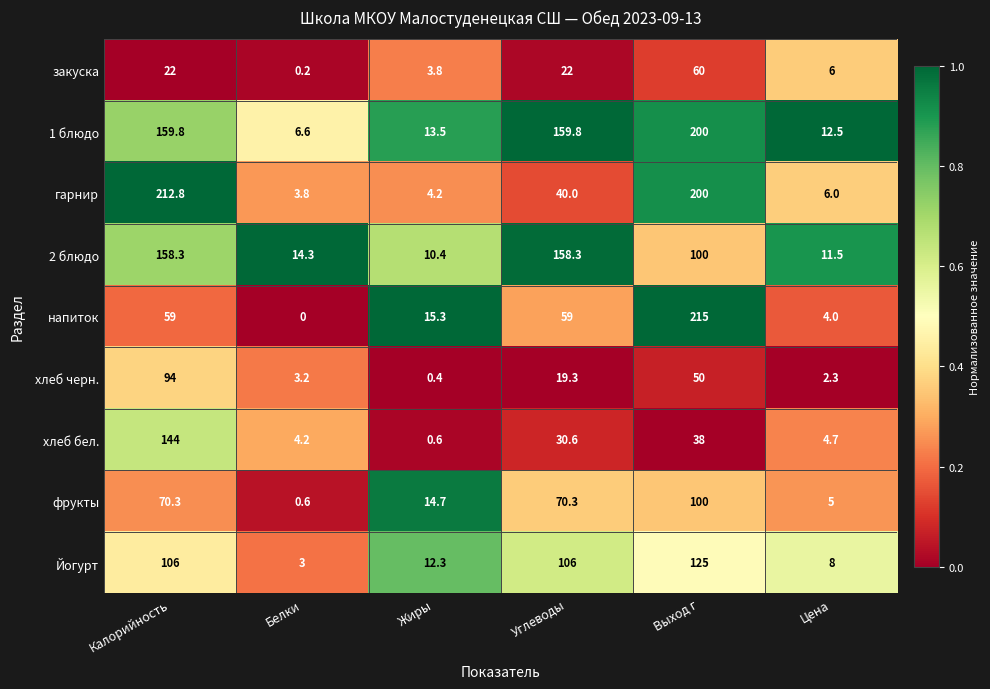

What is the minimum value for хлеб бел.?

0.6